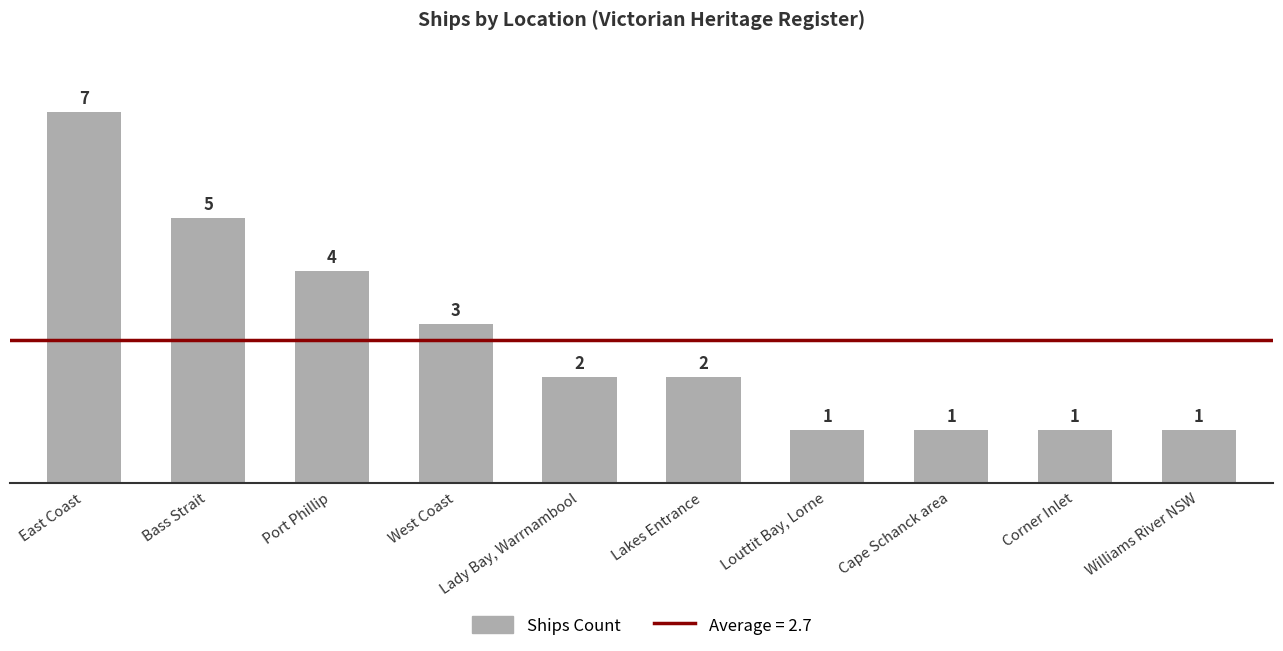

True or false: the data shows 1 at West Coast.

False